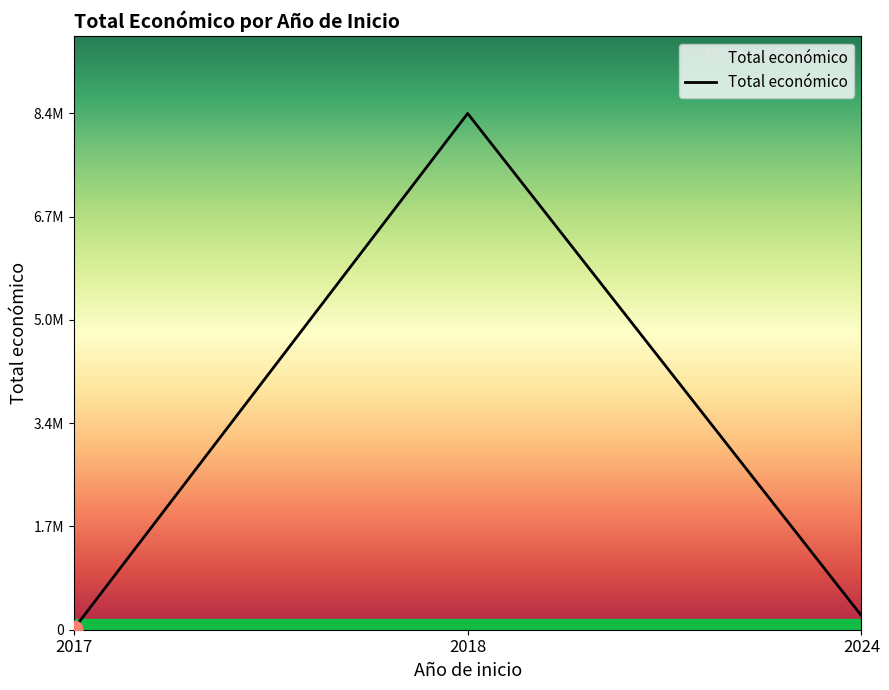

Rank the categories by value from highest to lowest.

2018, 2024, 2017